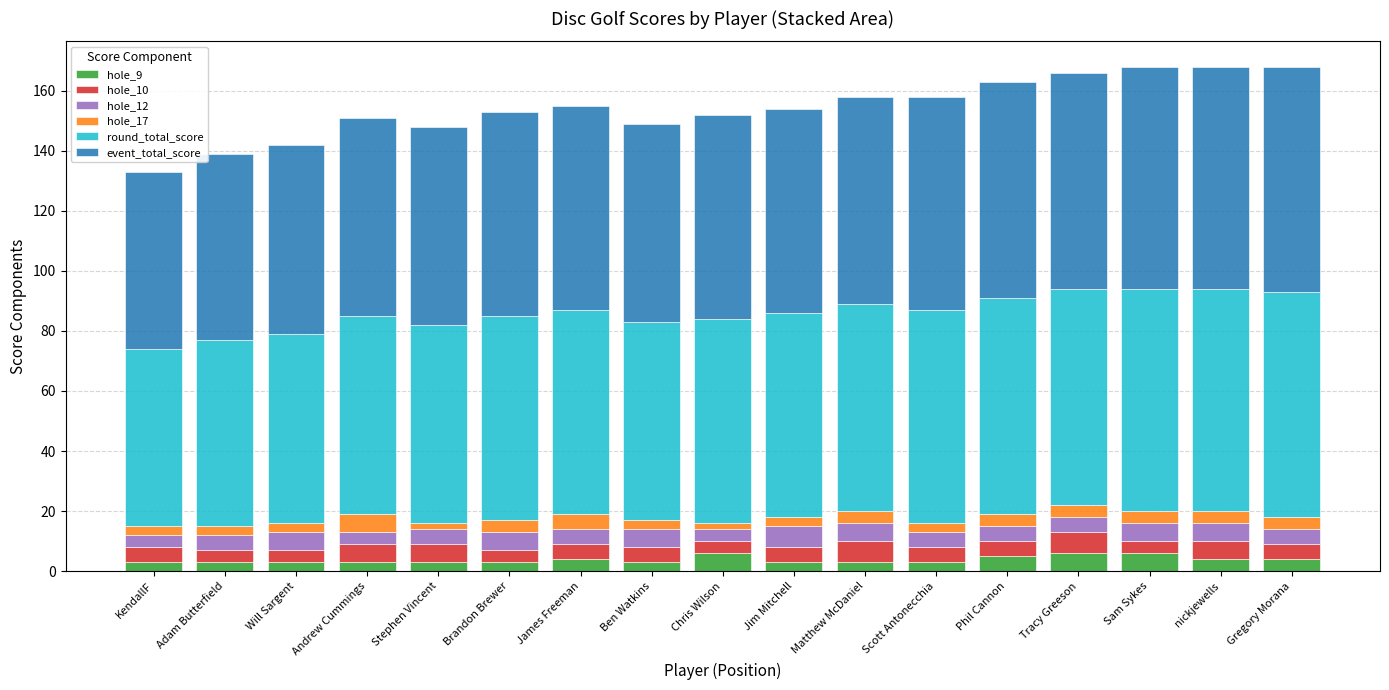

What are all the series names shown in the legend?

hole_9, hole_10, hole_12, hole_17, round_total_score, event_total_score